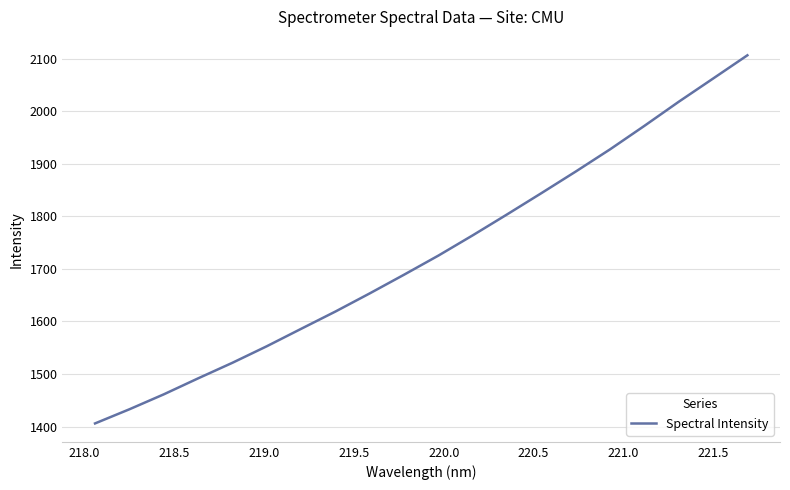

What is the difference between the maximum and minimum values?

700.3